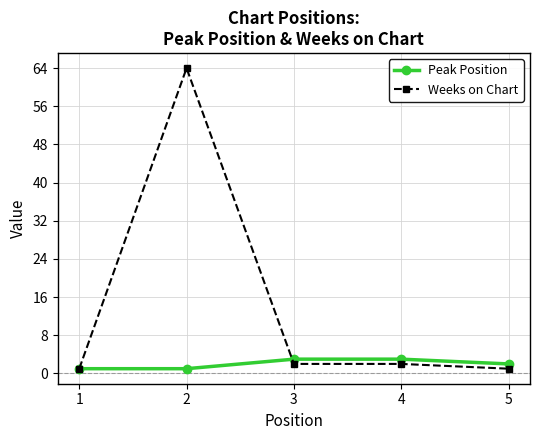

Which series has the largest total across all categories?

Weeks on Chart